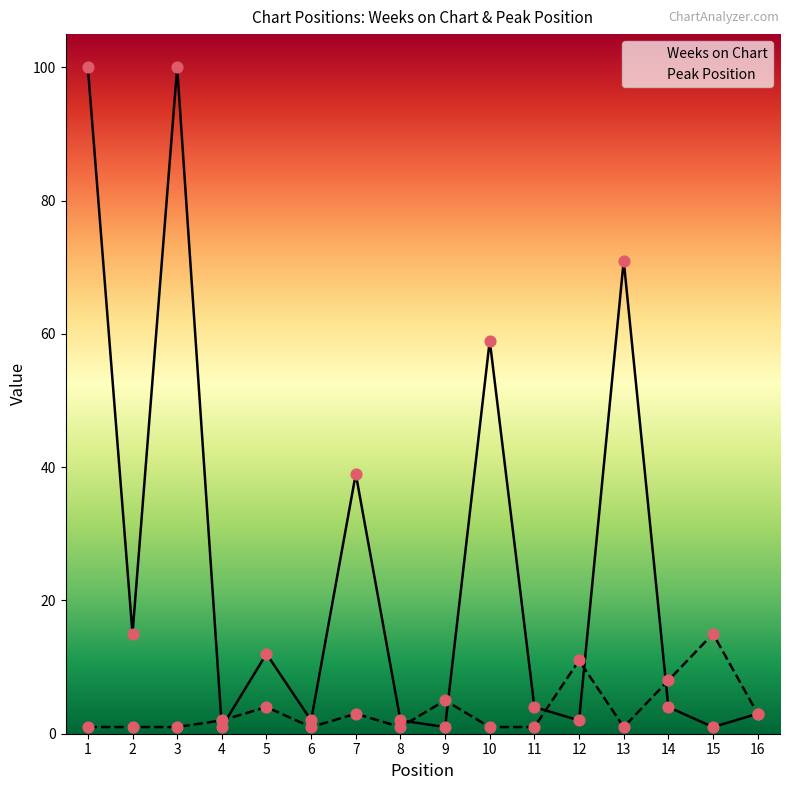

Which series has the largest total across all categories?

Weeks on Chart